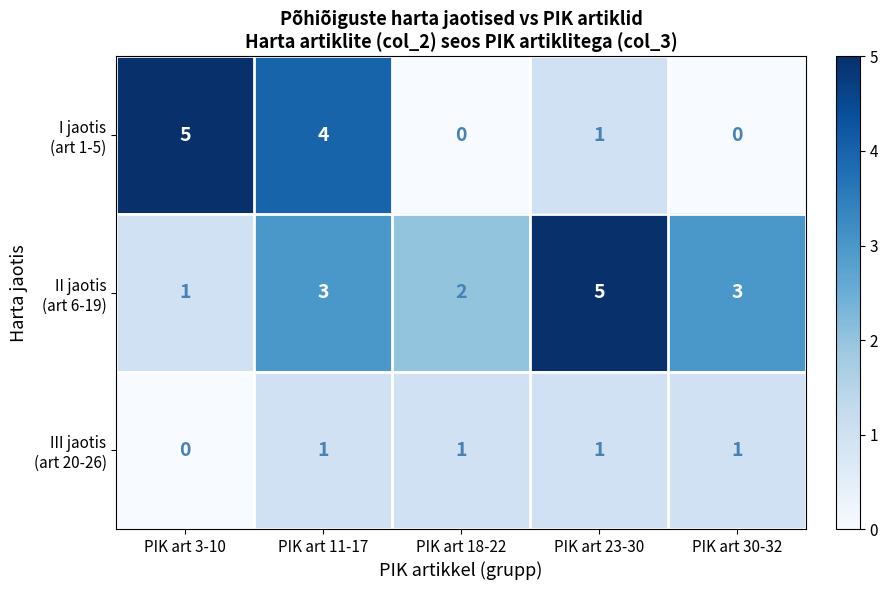

What is the maximum value shown in the chart?

5